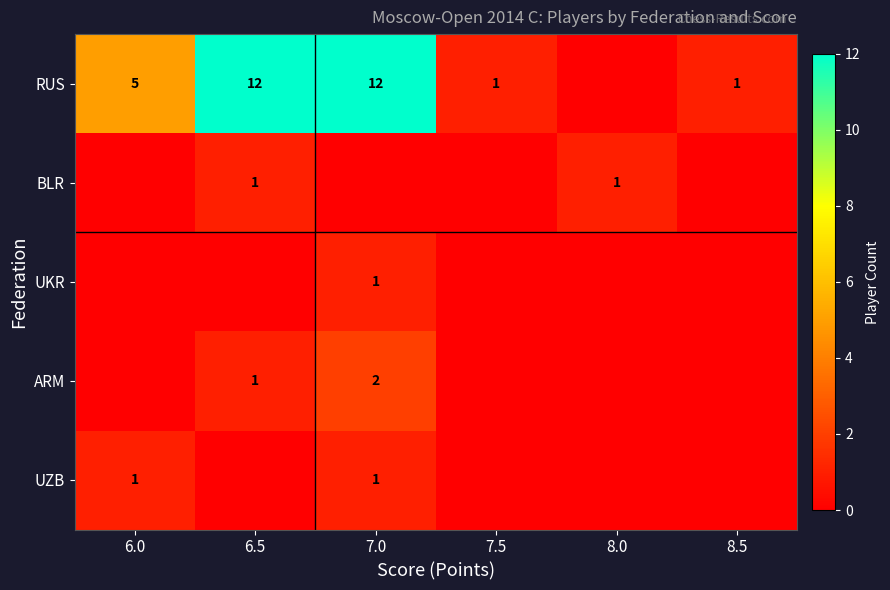

How many categories are shown in the chart?

6